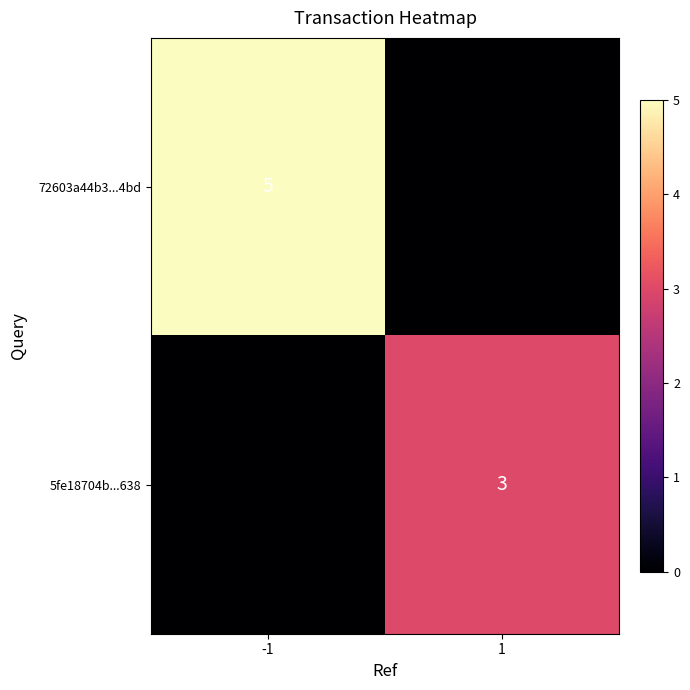

What is the total value across all series at 1?

3